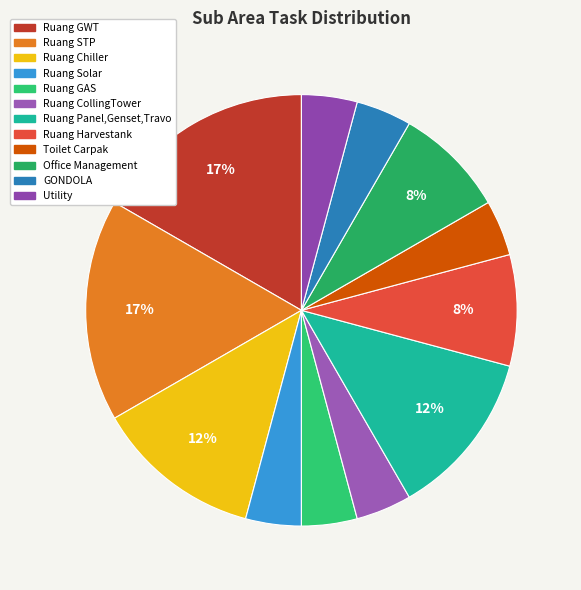

How many segments does this pie chart have?

12